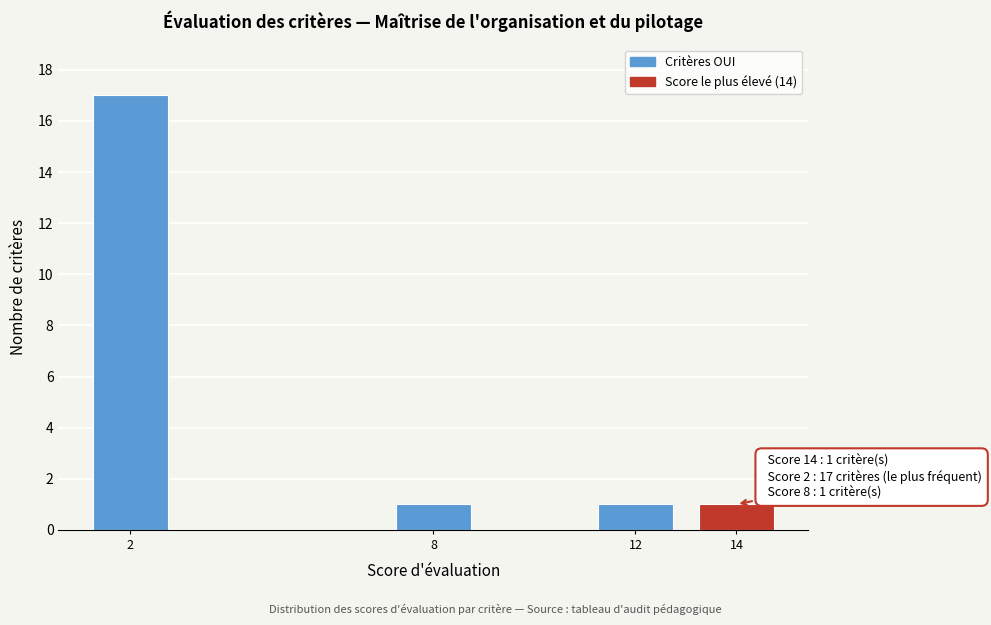

Reading right to left, what are all the values shown in this chart?

14=1	12=1	8=1	2=17